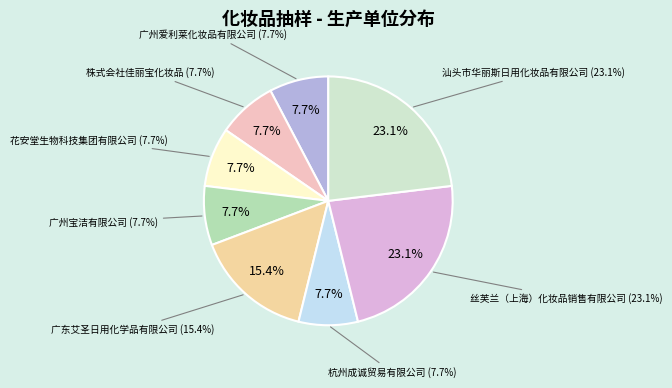

Is it true that 广州宝洁有限公司 is 1% of the pie?

False